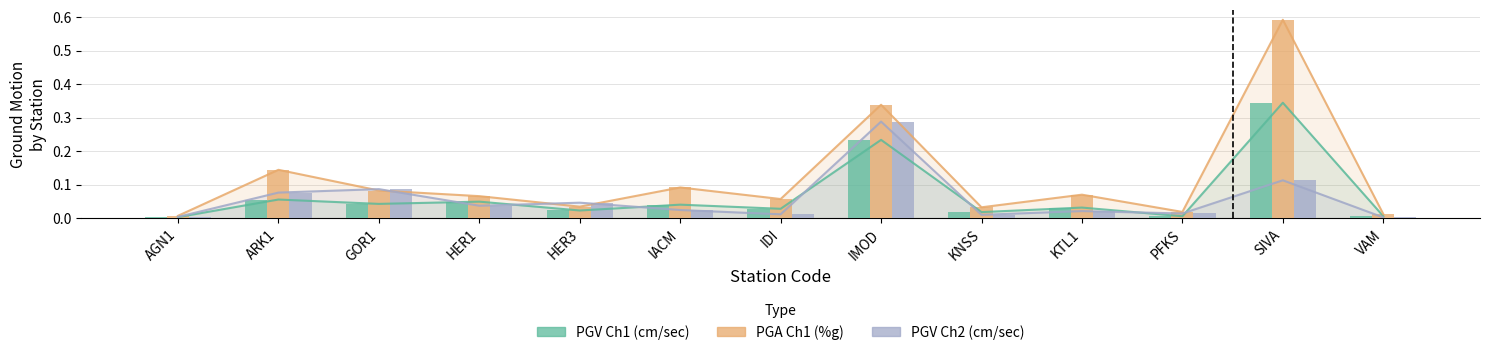

What is the label of the 6th bar from the right?

IMOD